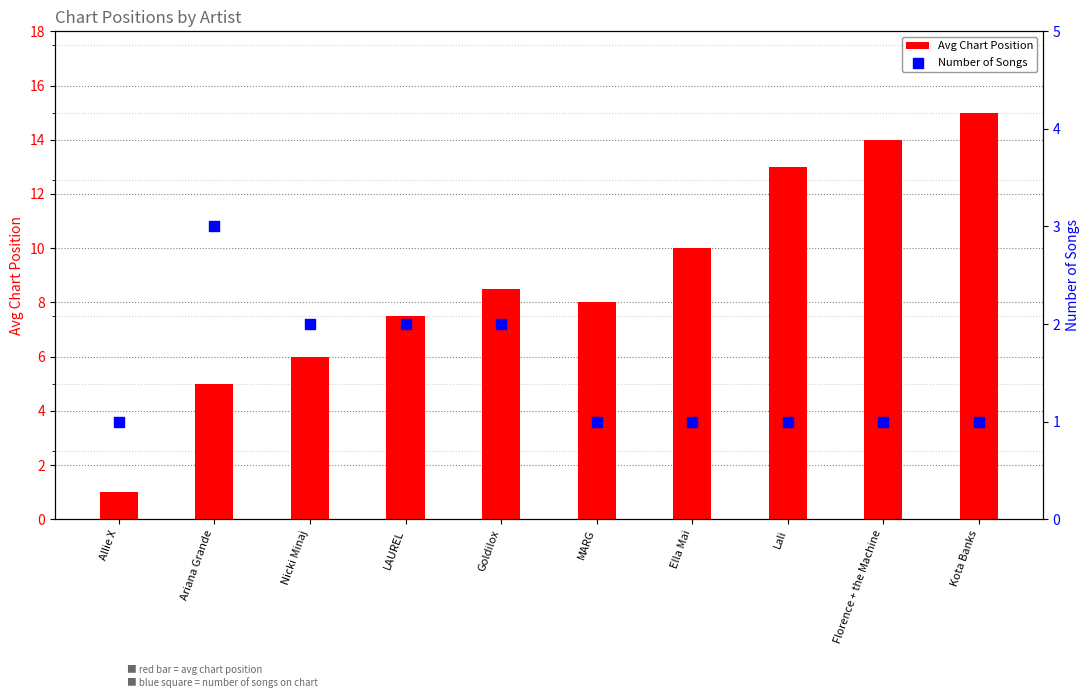

Which series has the widest spread of Y values?

Avg Chart Position